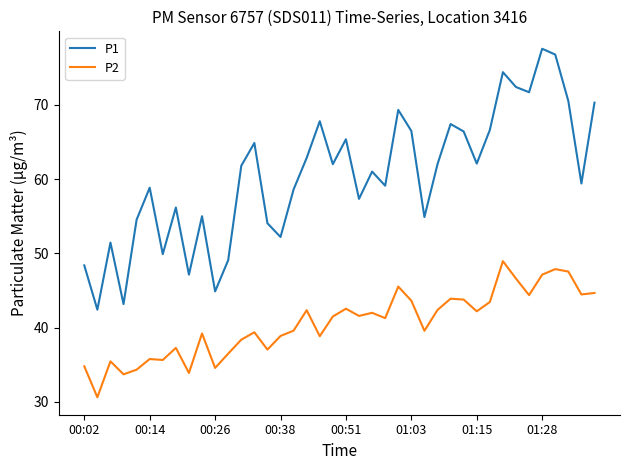

What is the difference between the second highest and second lowest values in the P2 series?

14.2